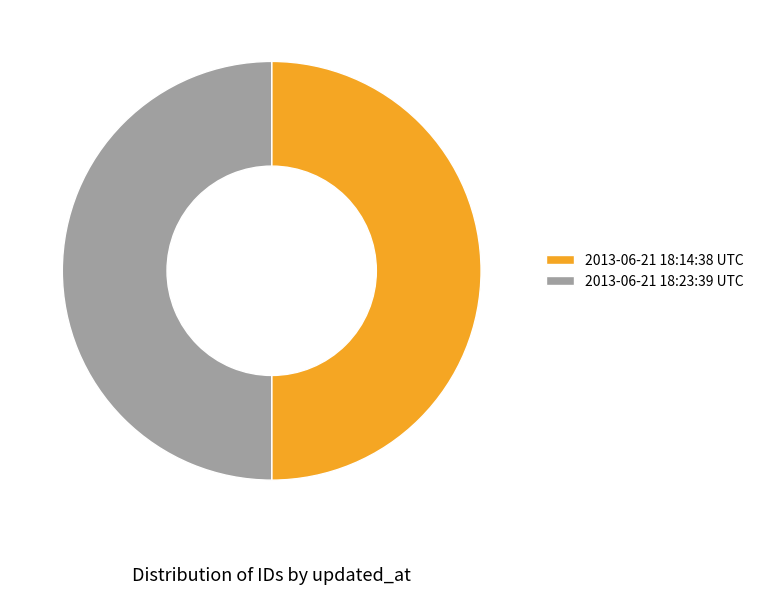

What is the ratio of the value at 2013-06-21 18:14:38 UTC to the value at 2013-06-21 18:23:39 UTC?

1.0